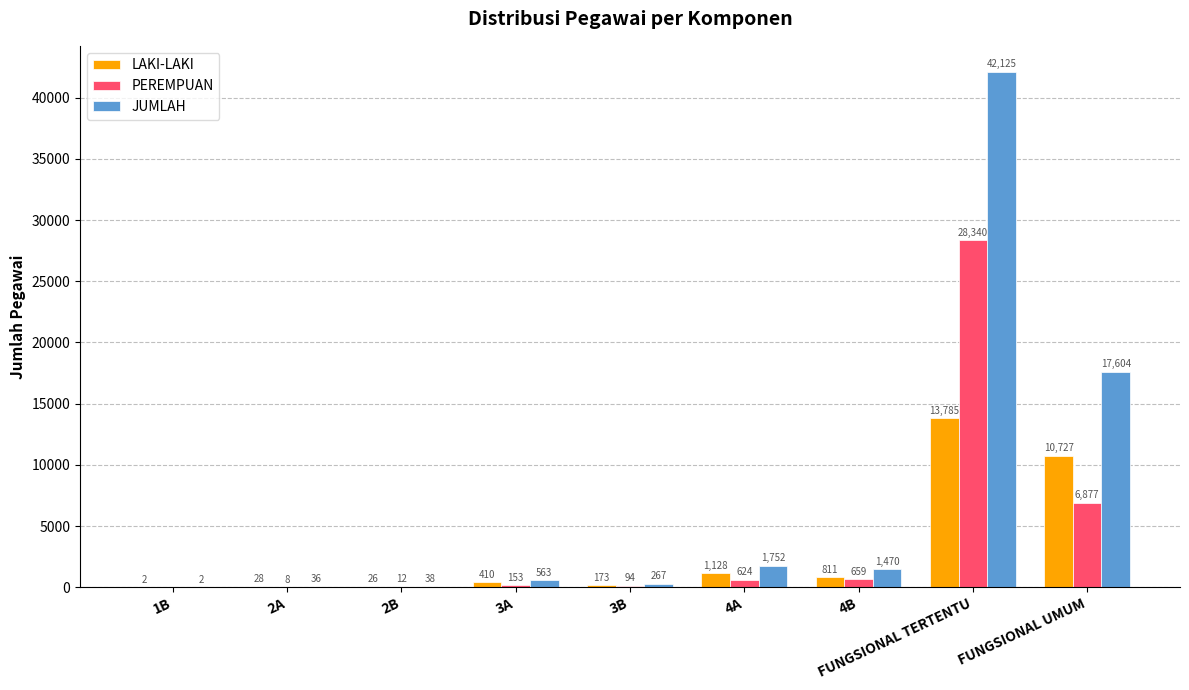

Which series has the widest spread of values?

JUMLAH